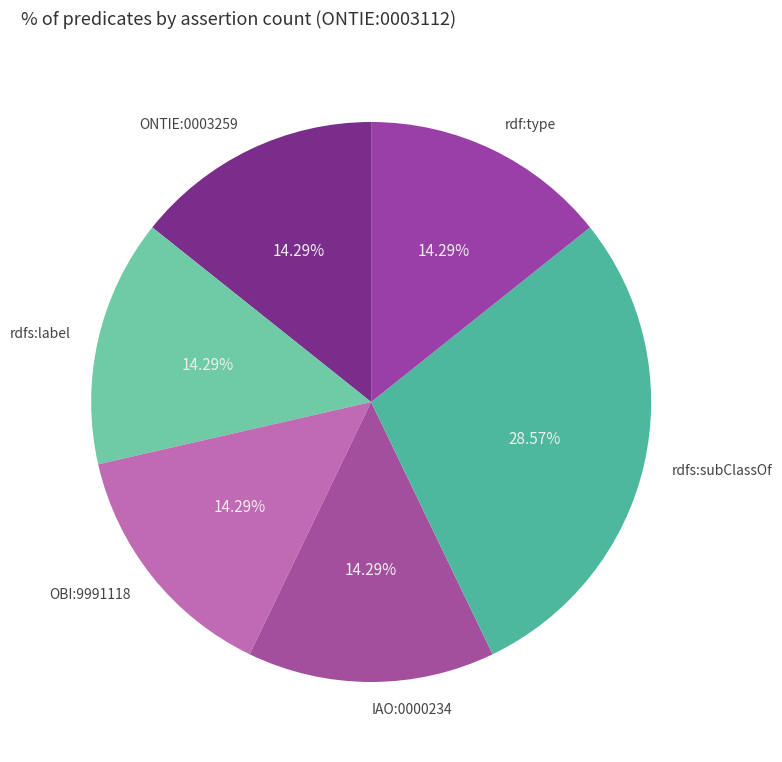

What is the ratio of the value at rdfs:label to the value at rdfs:subClassOf?

0.5